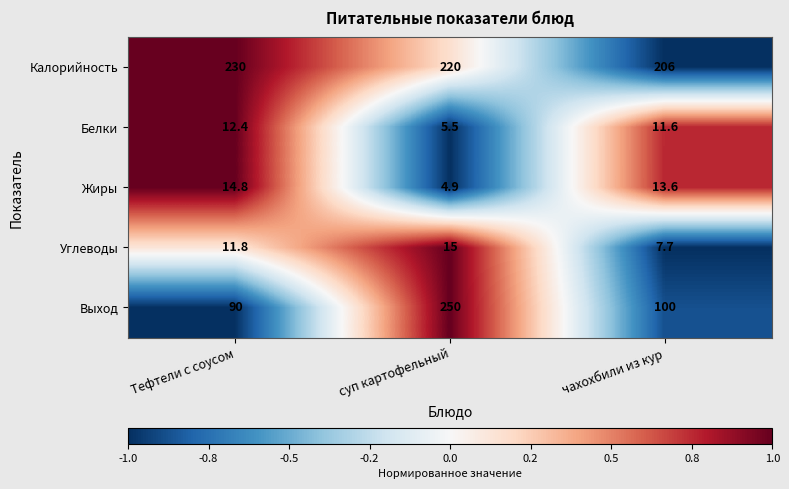

Reading left to right, extract all data points from this chart.

Калорийность: Тефтели с соусом=230.0	суп картофельный=220.0	чахохбили из кур=206.0
Белки: Тефтели с соусом=12.4	суп картофельный=5.5	чахохбили из кур=11.6
Жиры: Тефтели с соусом=14.8	суп картофельный=4.9	чахохбили из кур=13.6
Углеводы: Тефтели с соусом=11.8	суп картофельный=15.0	чахохбили из кур=7.7
Выход: Тефтели с соусом=90.0	суп картофельный=250.0	чахохбили из кур=100.0